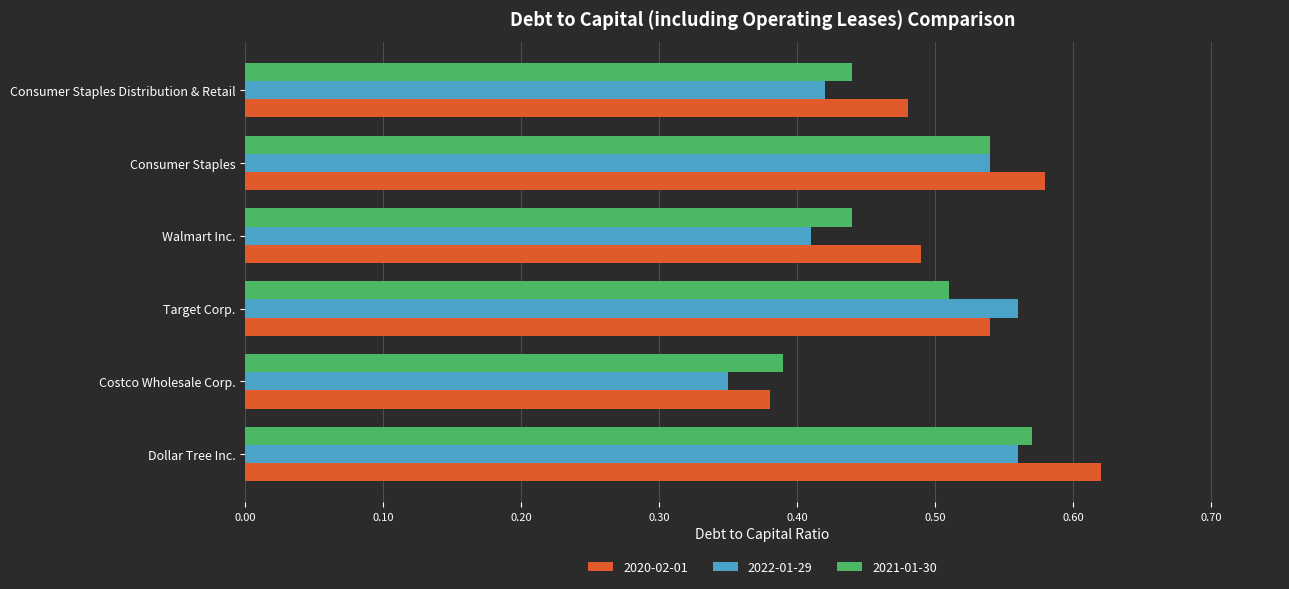

The 2021-01-30 series shows 0.6 at Costco Wholesale Corp.. True or false?

False